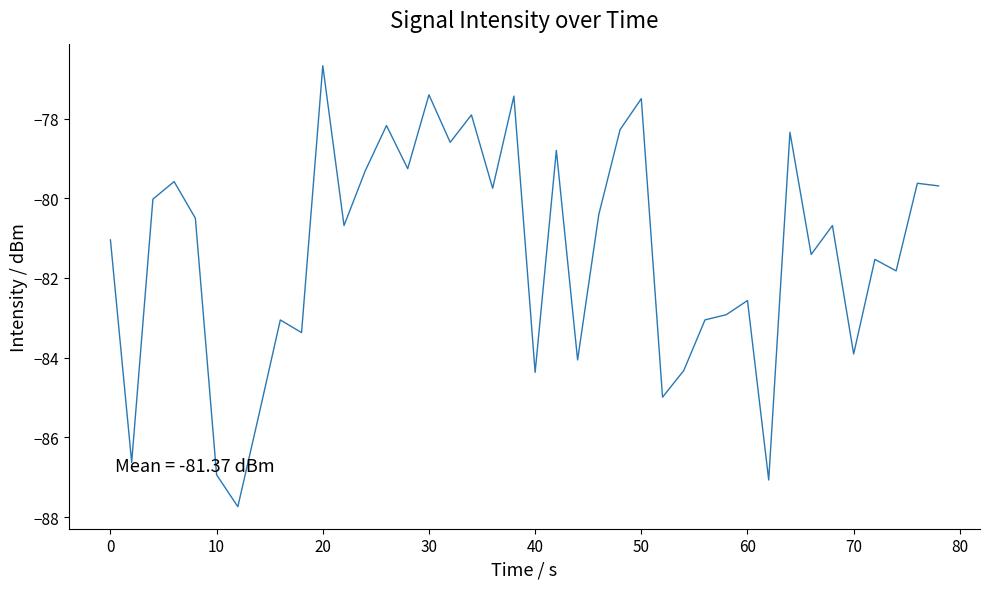

What is the difference between the maximum and minimum values?

11.1